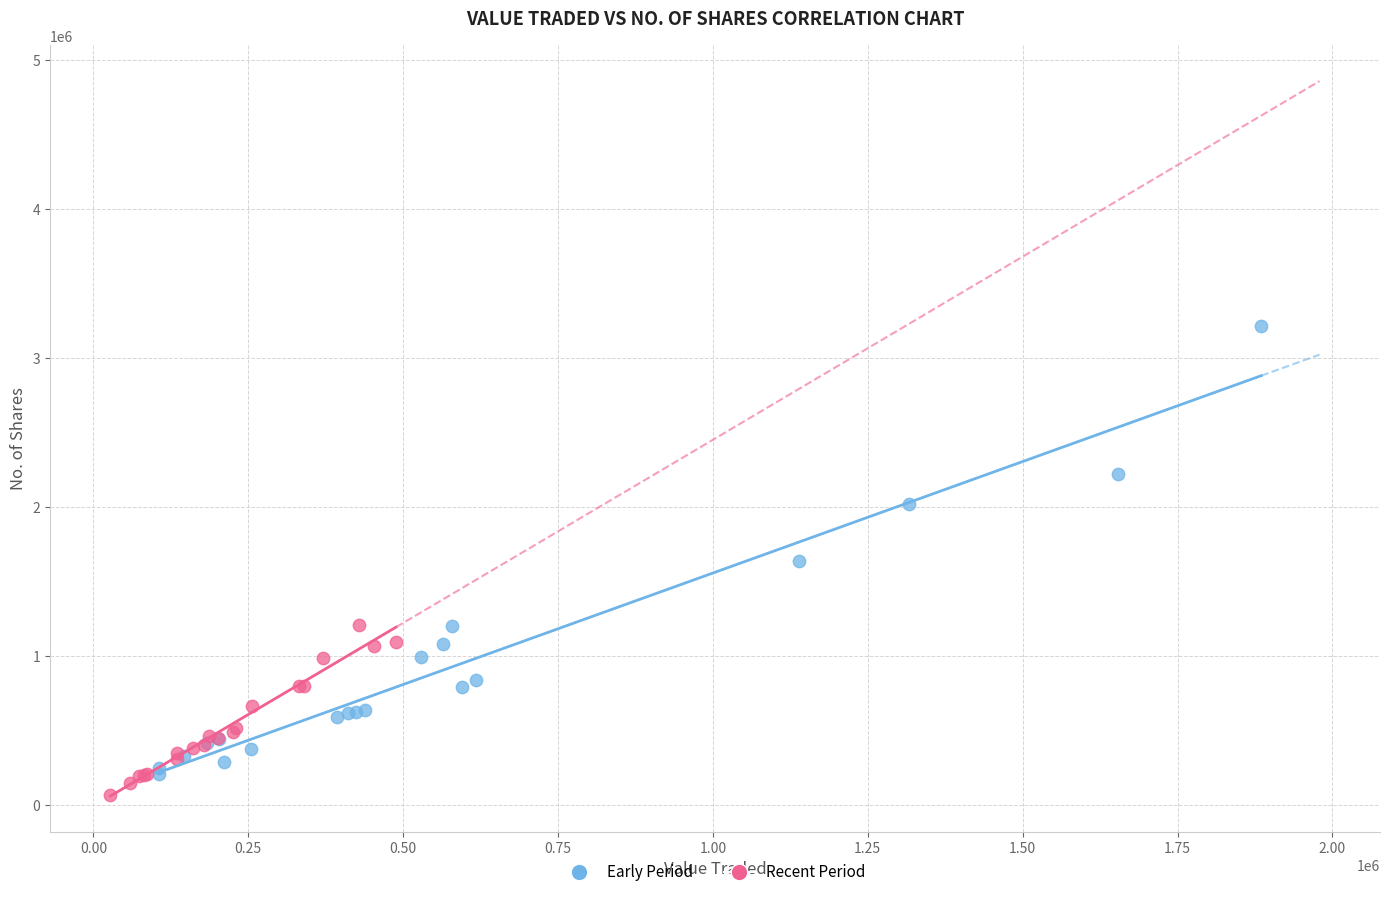

Which series reaches the maximum Y coordinate?

Early Period